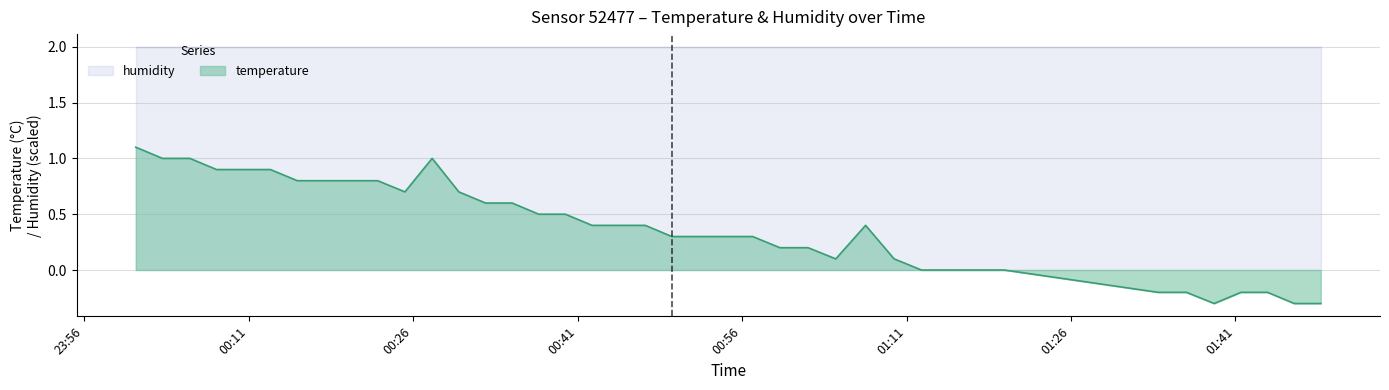

What is the highest value of the temperature series?

1.1